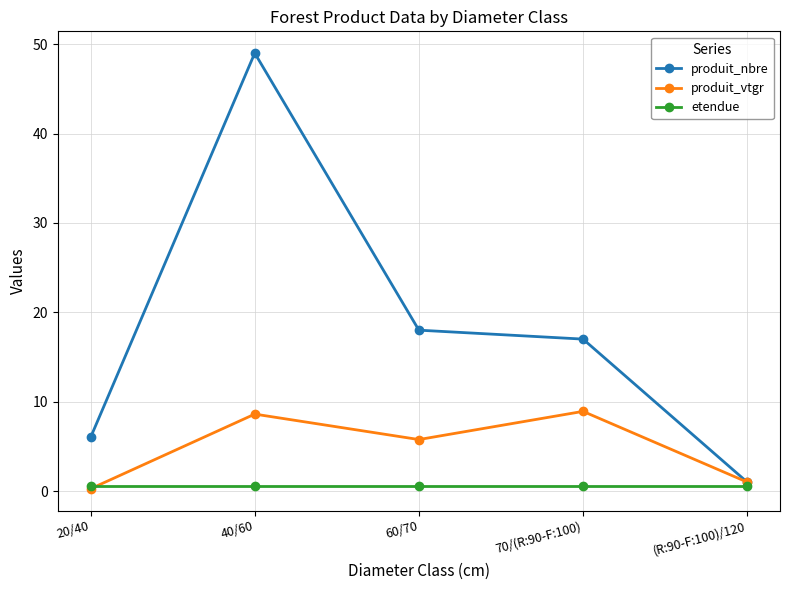

What value does the produit_nbre series have at 60/70?

18.0